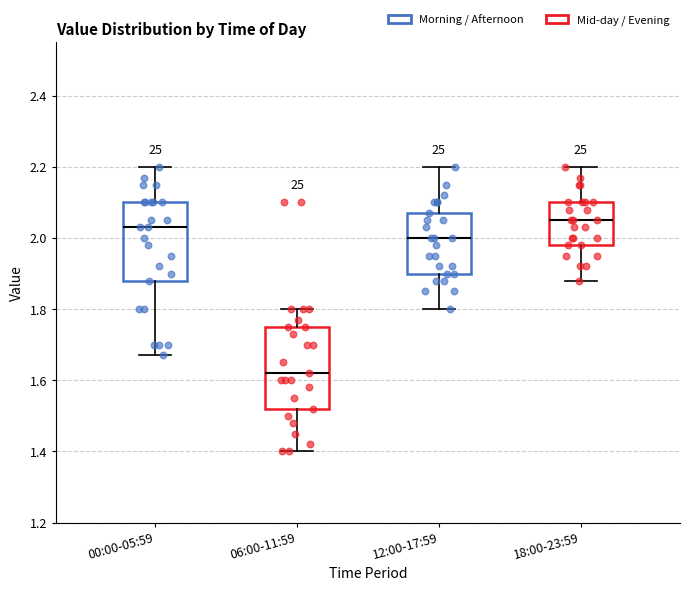

Which box's median line is the highest?

18:00-23:59